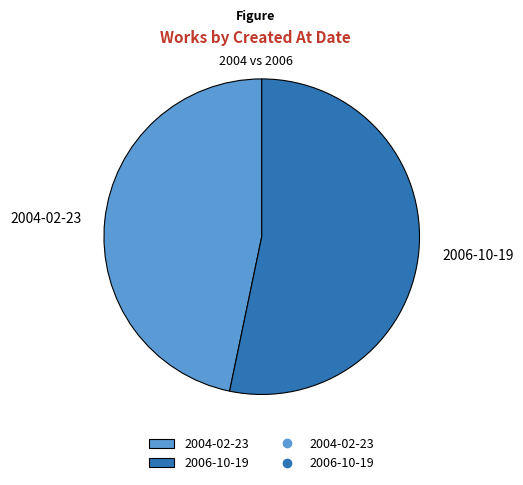

Does any single category account for the majority?

Yes